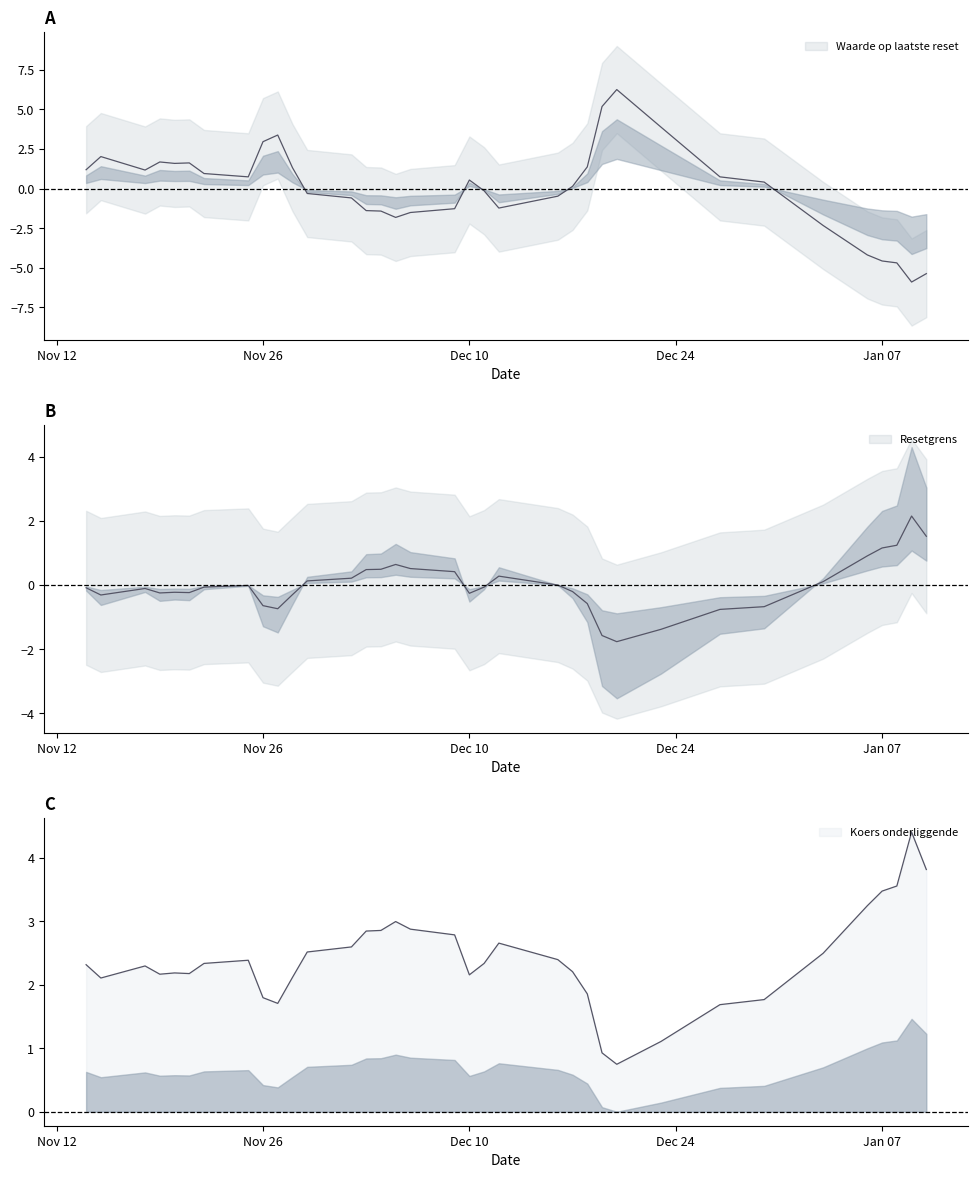

The Waarde op laatste reset series shows 0.1 at 2024-12-17. True or false?

True